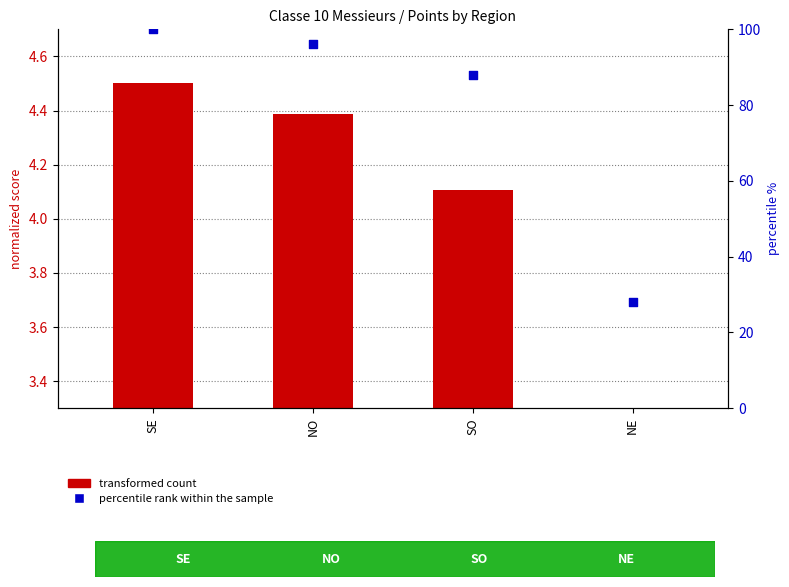

Which series has the largest Y range (max minus min)?

percentile rank within the sample